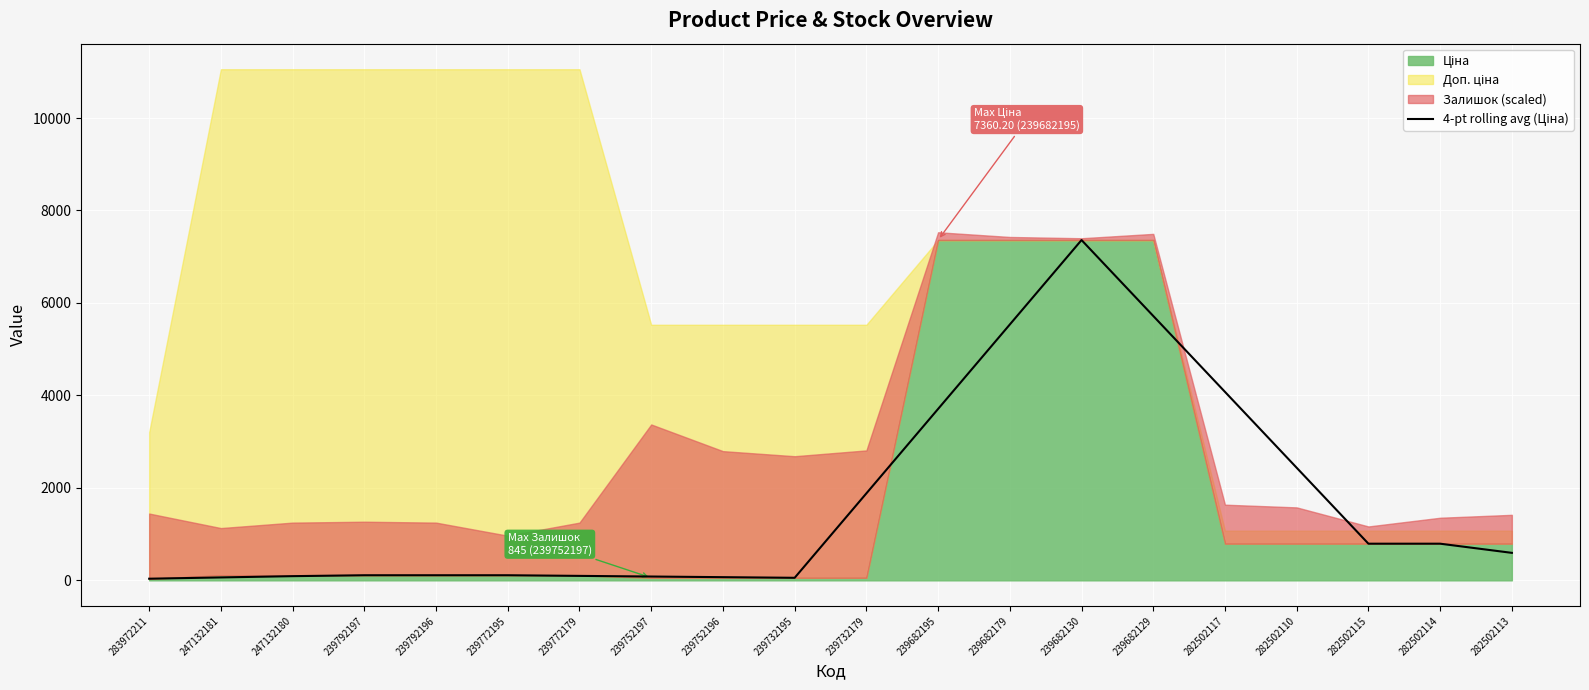

Reading left to right, list all the values displayed in this chart.

283972211=35.6	247132181=63.3	247132180=90.9	239792197=110.5	239792196=110.5	239772195=110.5	239772179=96.7	239752197=82.9	239752196=69.1	239732195=55.3	239732179=1881.5	239682195=3707.7	239682179=5534.0	239682130=7360.2	239682129=5718.4	282502117=4076.6	282502110=2434.8	282502115=793.0	282502114=793.0	282502113=594.8